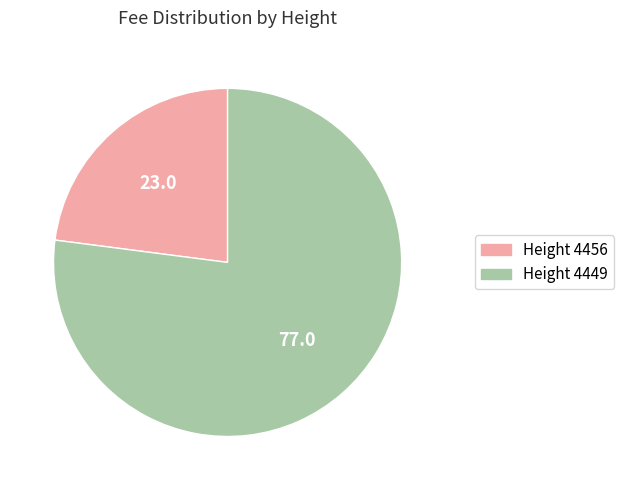

Is it true that Height 4449 is 63% of the pie?

False